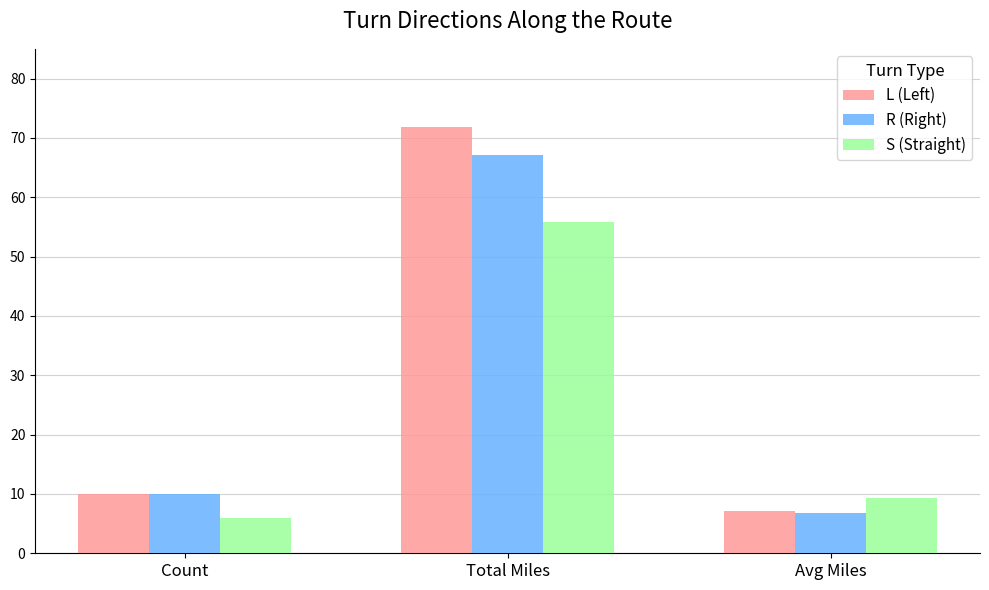

Is it true that S (Straight) equals 26.5 at Total Miles?

False